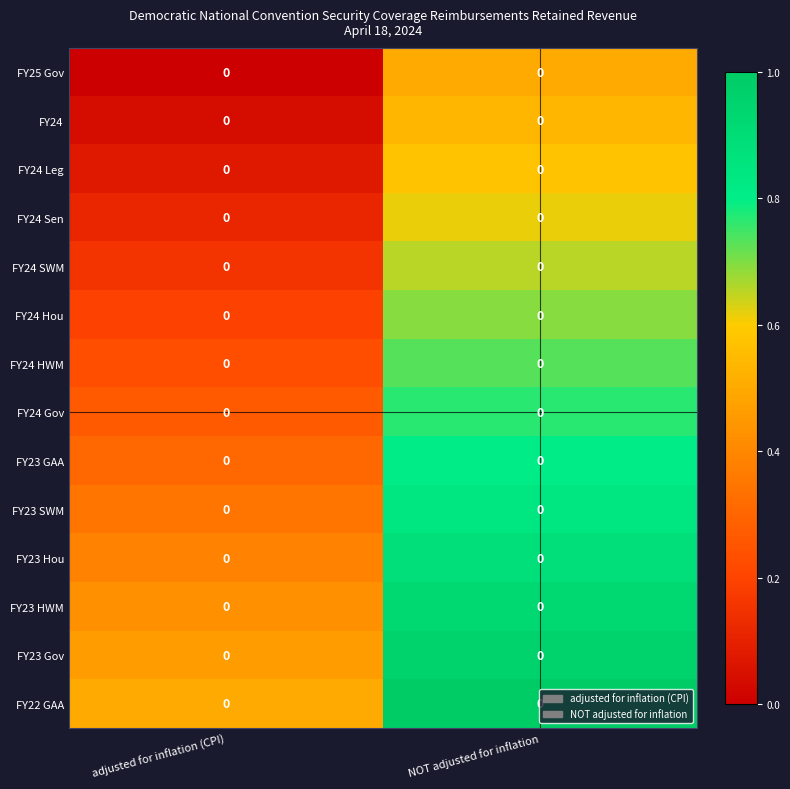

Is the value of FY24 Sen at adjusted for inflation (CPI) greater than the value of FY24 Gov at adjusted for inflation (CPI)?

No